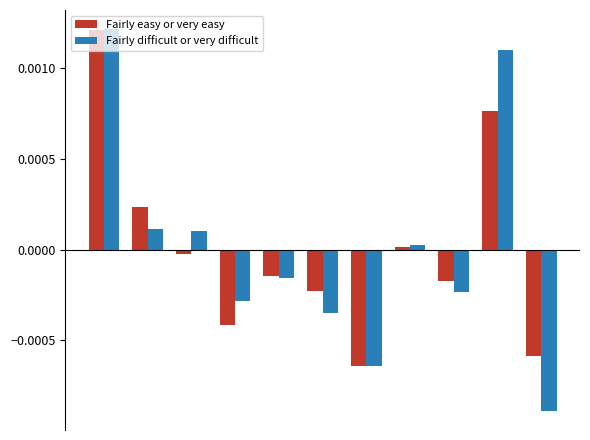

Which series has the widest spread of values?

Fairly difficult or very difficult